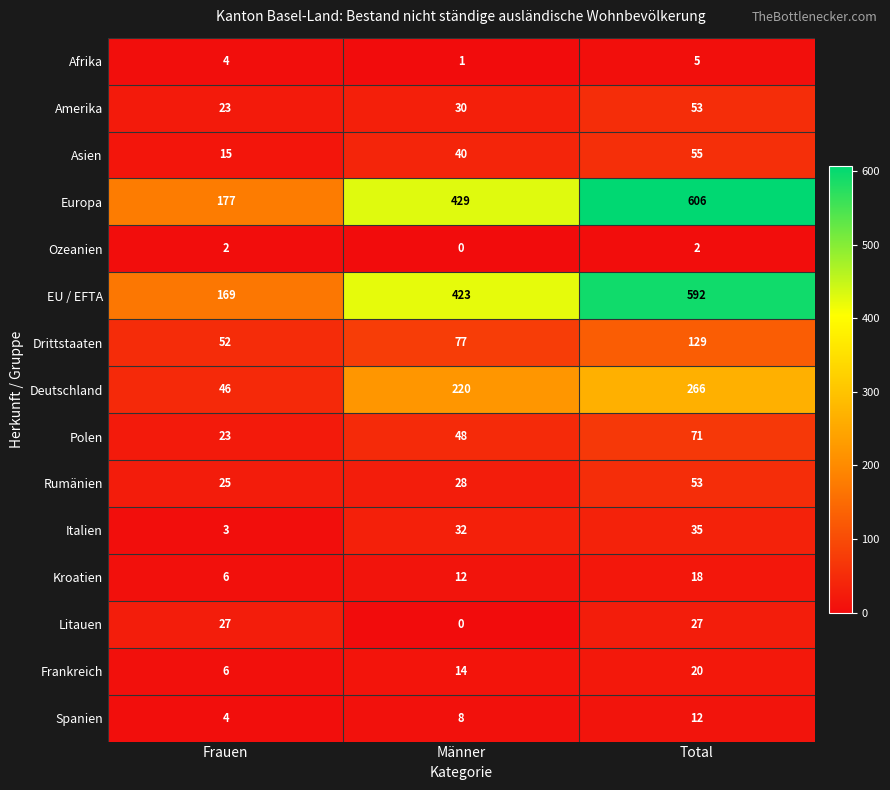

Which series has the widest spread of values?

Europa